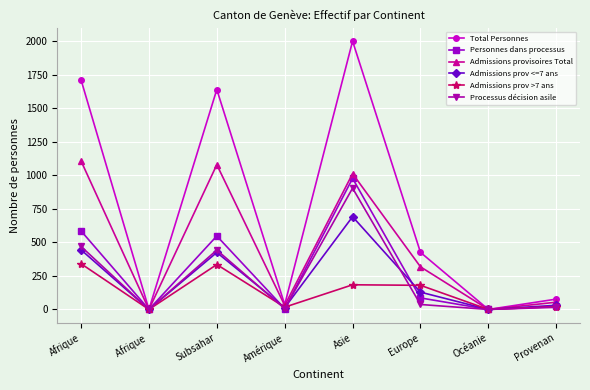

What is the sum of the Admissions prov <=7 ans values at Amérique and Asie?

705